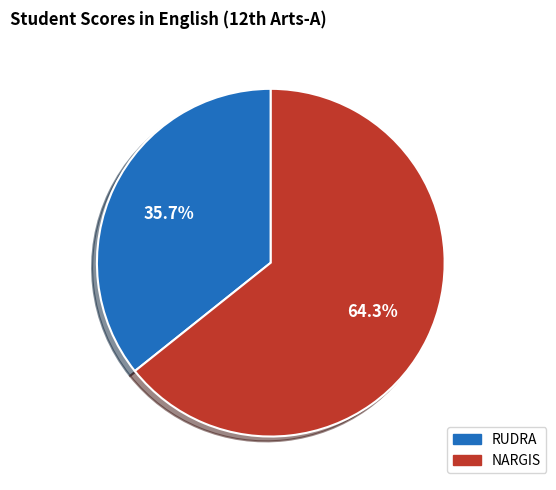

To the nearest percent, what is the average slice percentage?

50%